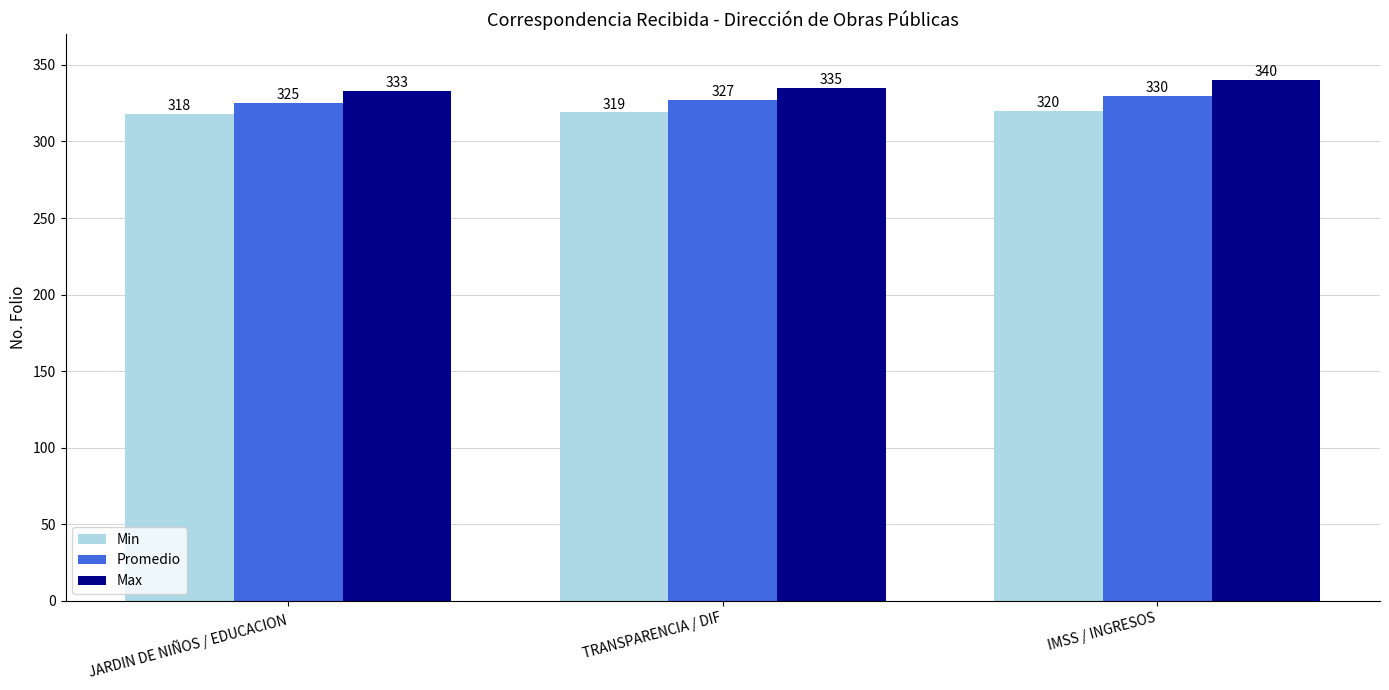

At JARDIN DE NIÑOS / EDUCACION, list the series in order from largest to smallest.

Max, Promedio, Min